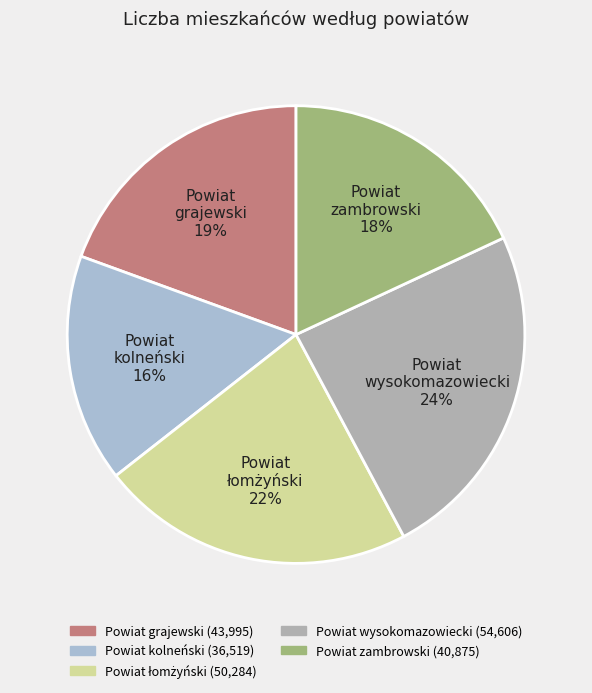

How many slices are in this pie chart?

5